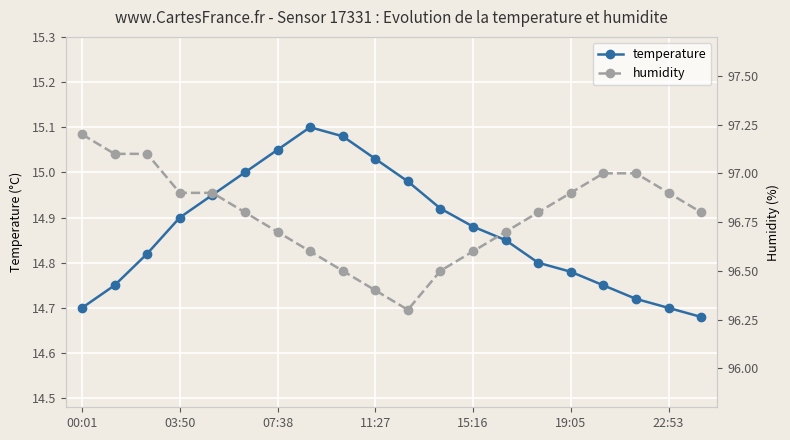

The temperature series shows 6.7 at 15:16. True or false?

False